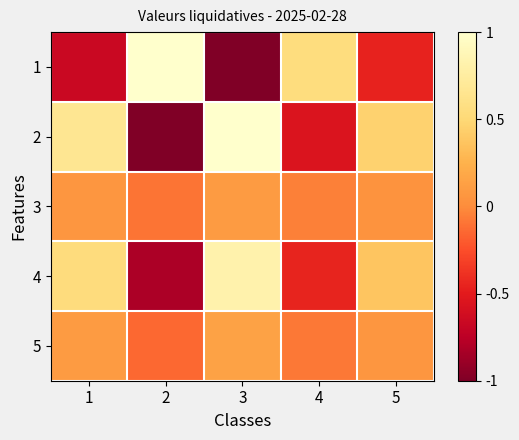

Which category has the highest value across all series?

2